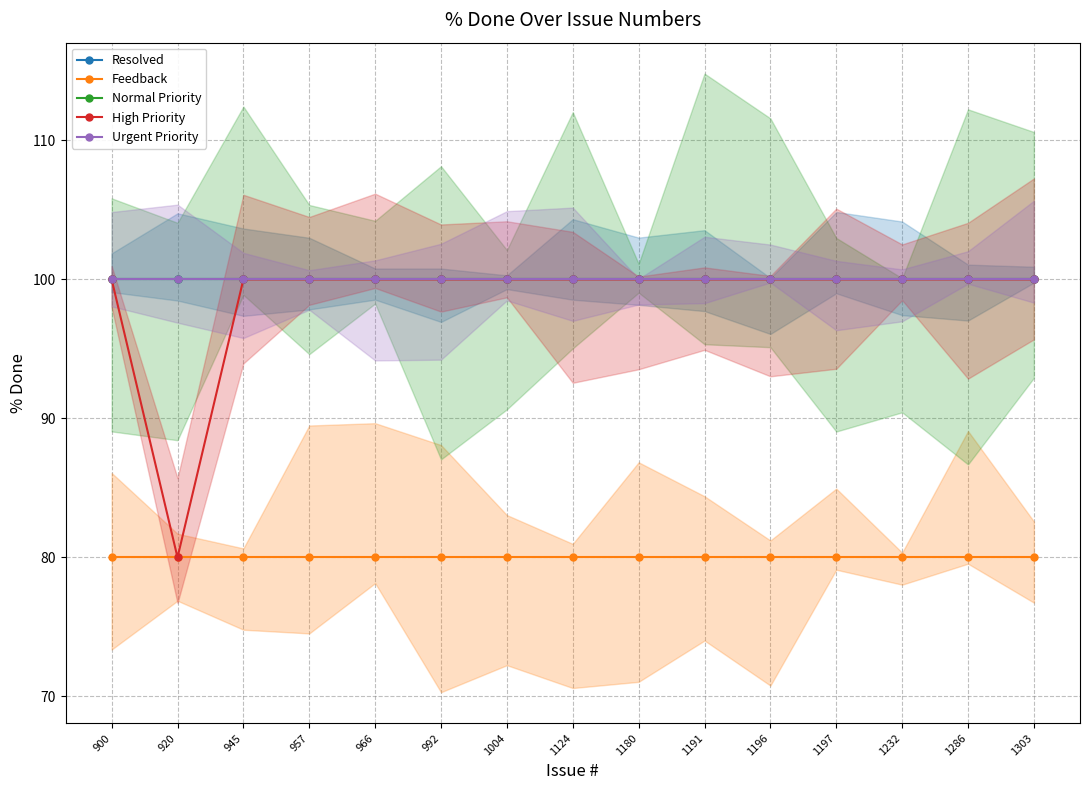

Which has a higher value, 992 or 945?

992